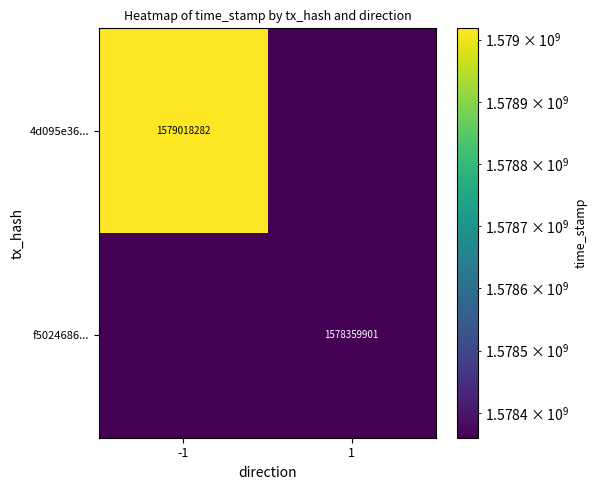

At how many categories does at least one series exceed 1578412851?

1